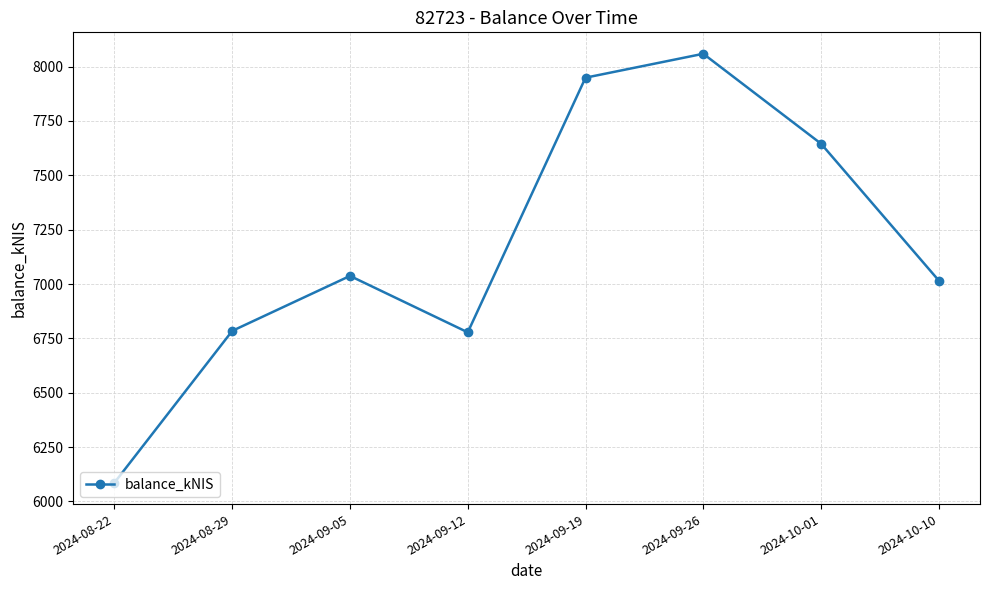

Does the chart have visible grid lines?

Yes